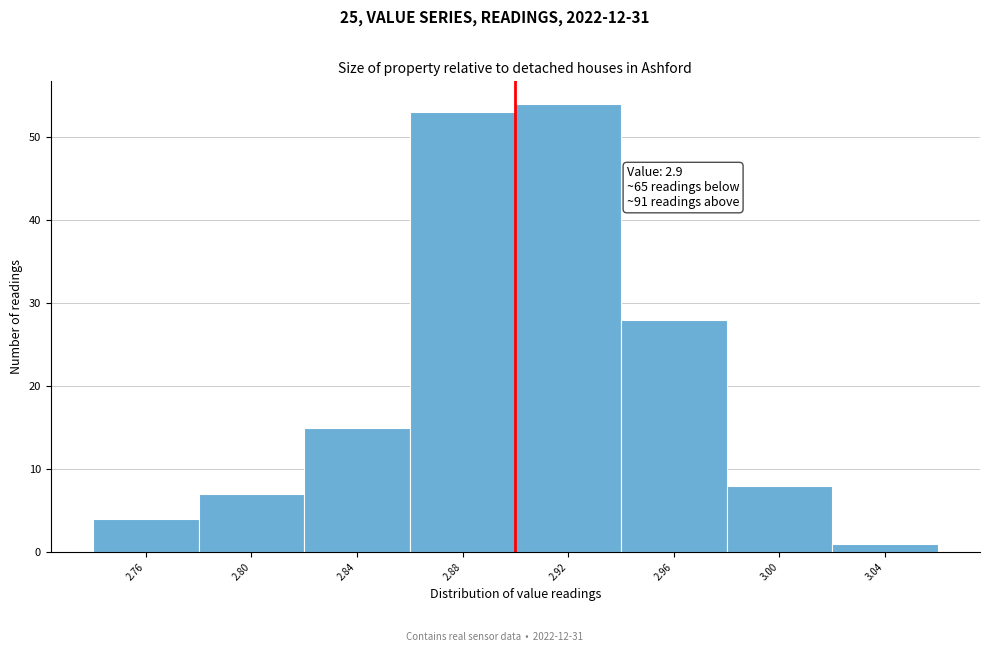

Over which range of the x-axis is the bar tallest?

2.90 to 2.94